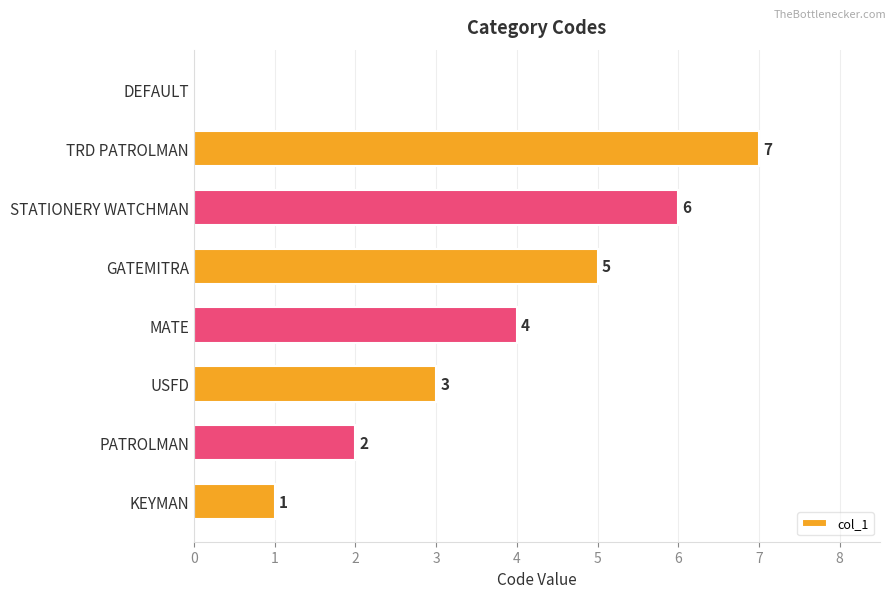

Which label corresponds to the largest value in the chart?

TRD PATROLMAN